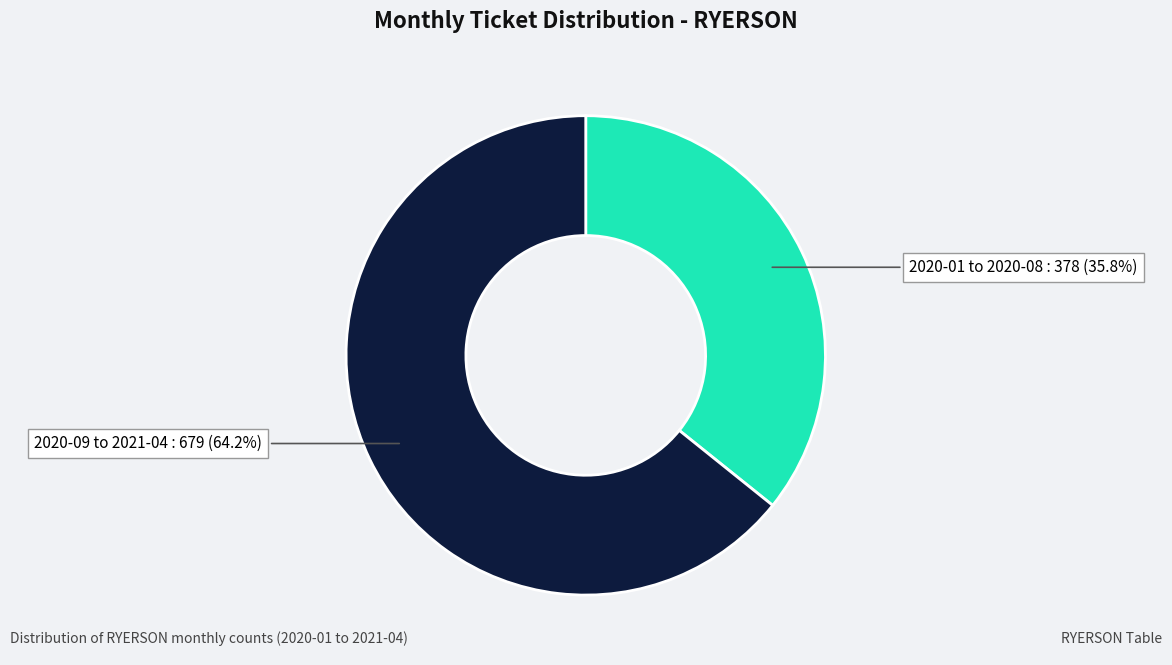

Is there a majority slice in this chart?

Yes